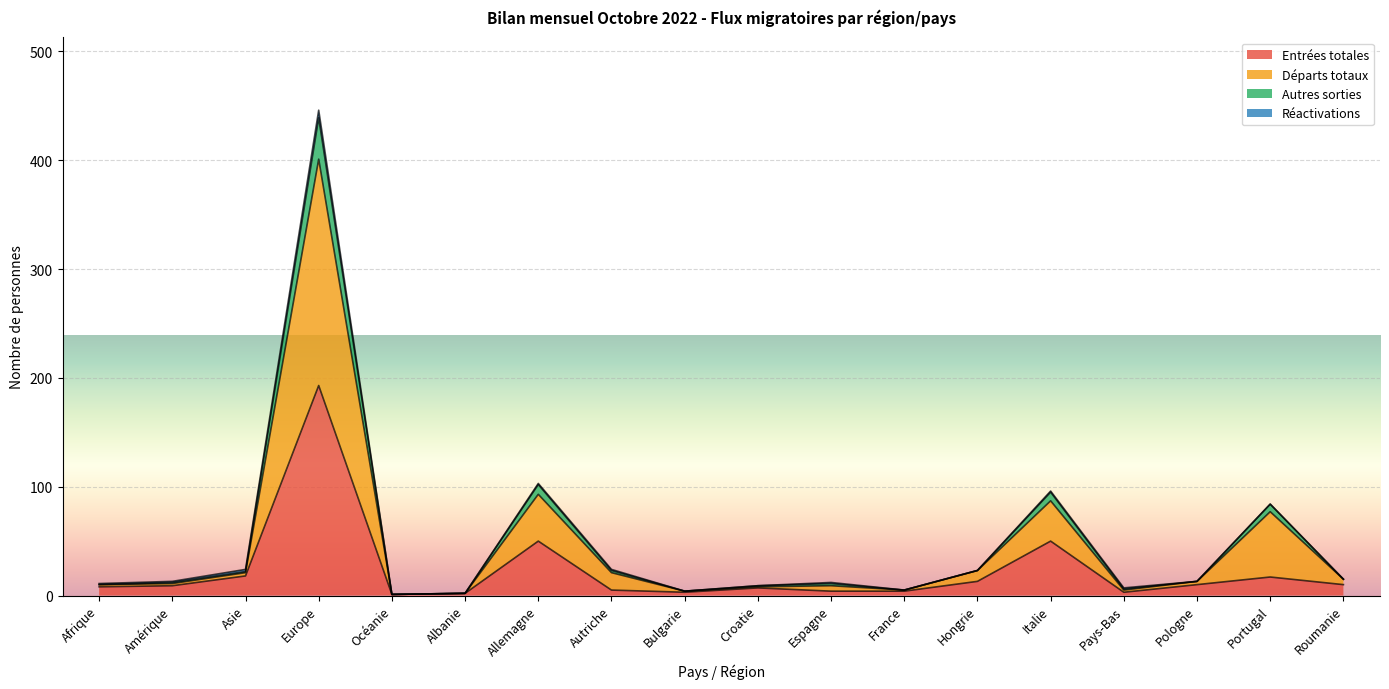

What are all the series names shown in the legend?

Entrées totales, Départs totaux, Autres sorties, Réactivations